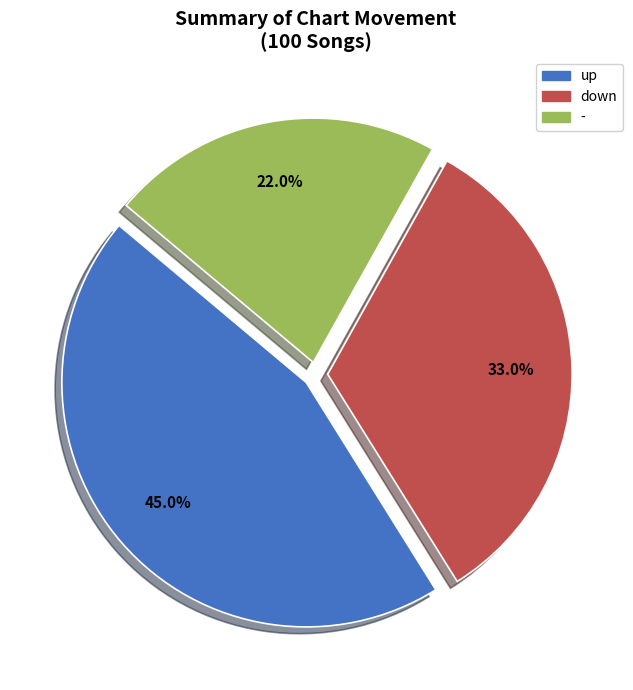

Do up and - together represent more than half of the pie?

Yes